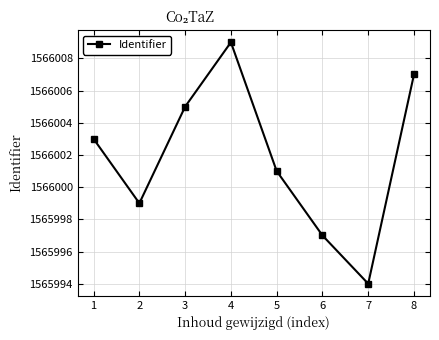

What is the smallest value displayed?

1565994